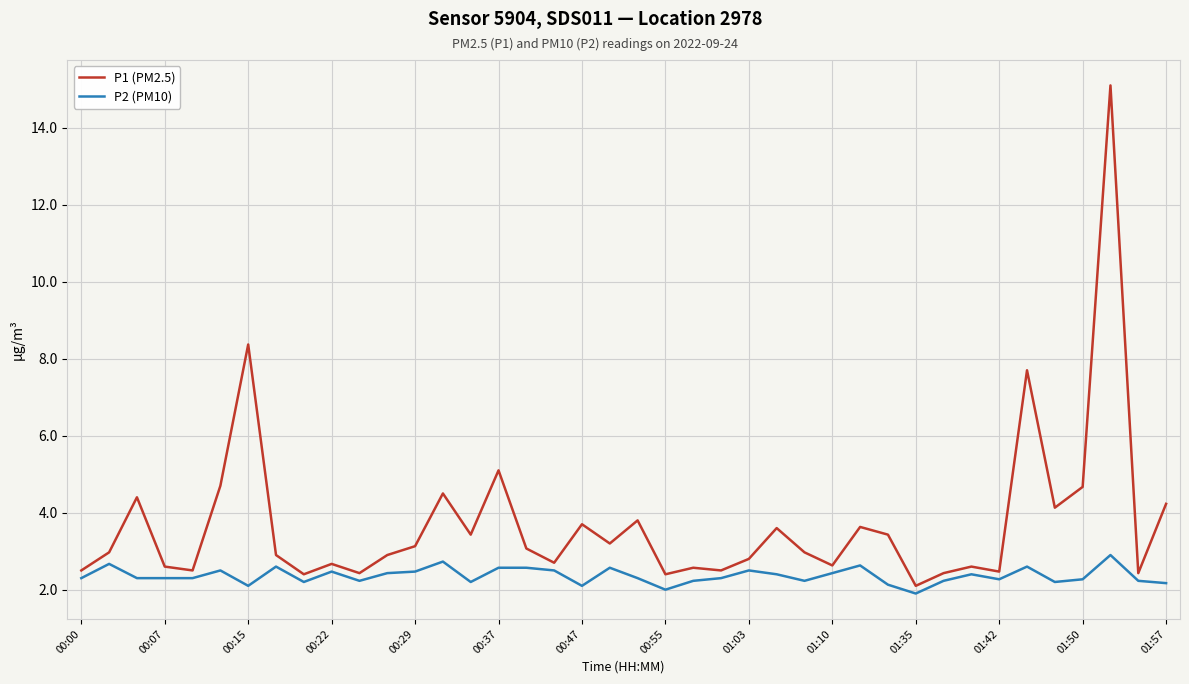

What are all the series names shown in the legend?

P1 (PM2.5), P2 (PM10)